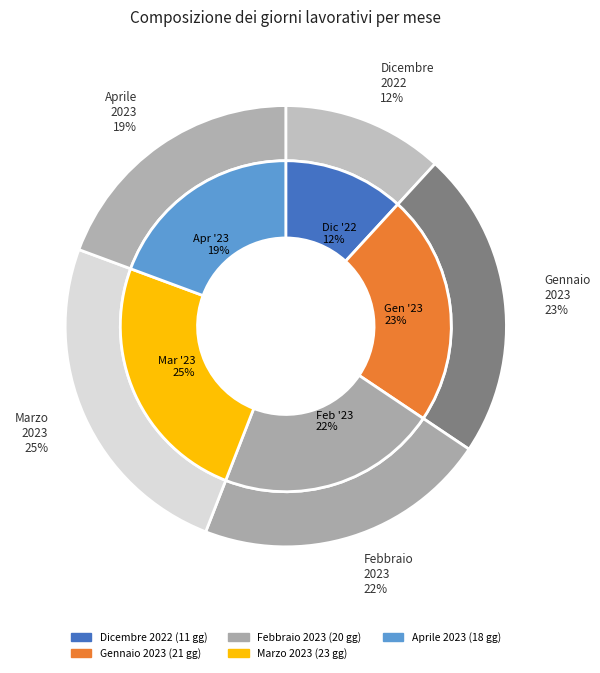

What percentage do Gennaio 2023 and Dicembre 2022 together represent?

34.4%